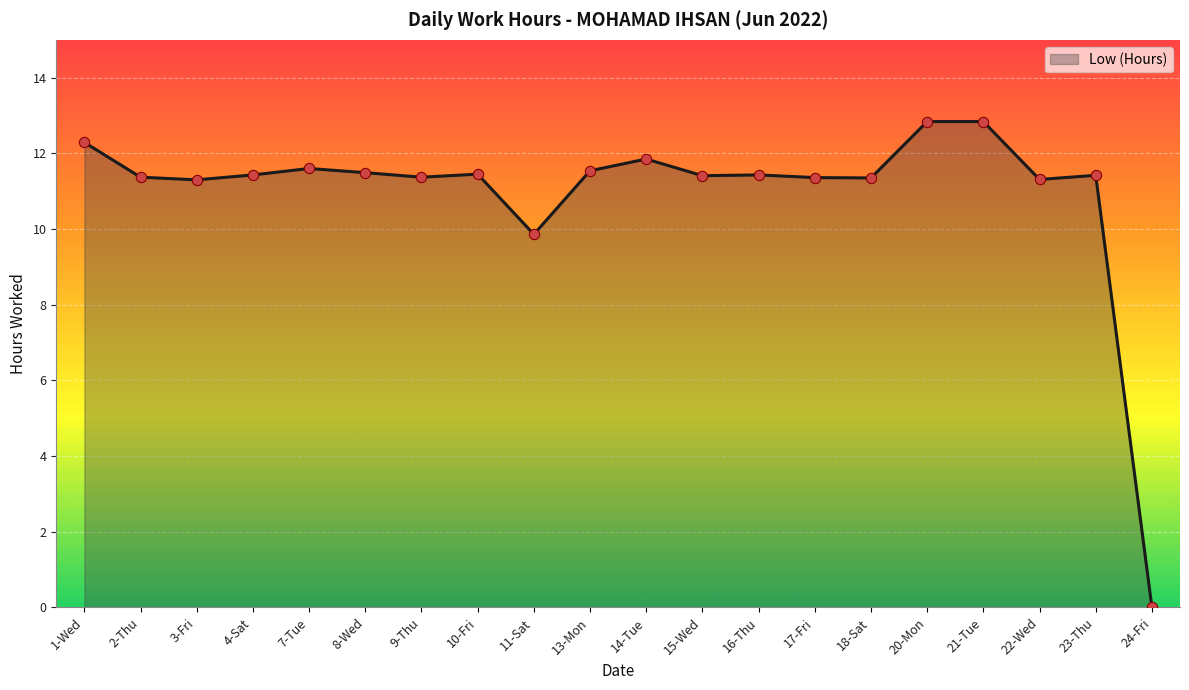

Which has a higher value, 7-Tue or 11-Sat?

7-Tue